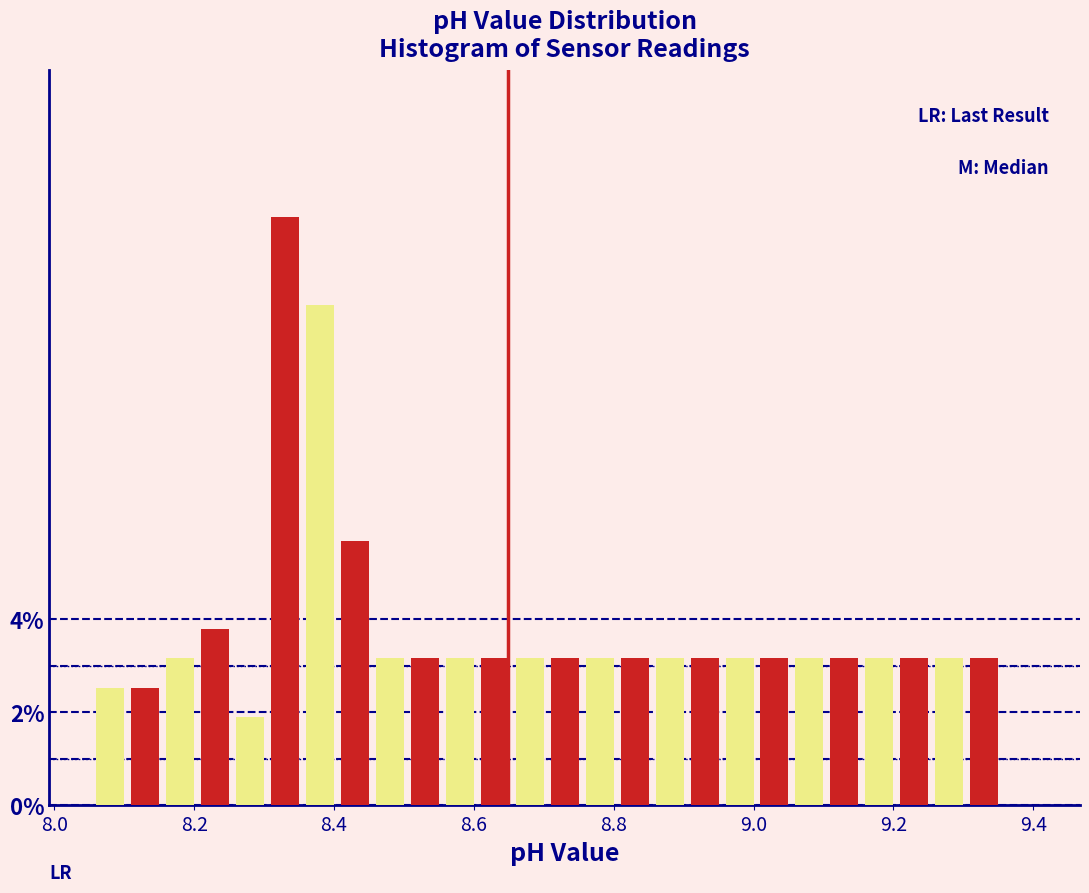

Around what value on the x-axis is the tallest bar? Give the approximate position of its centre, as read against the axis.

8.34